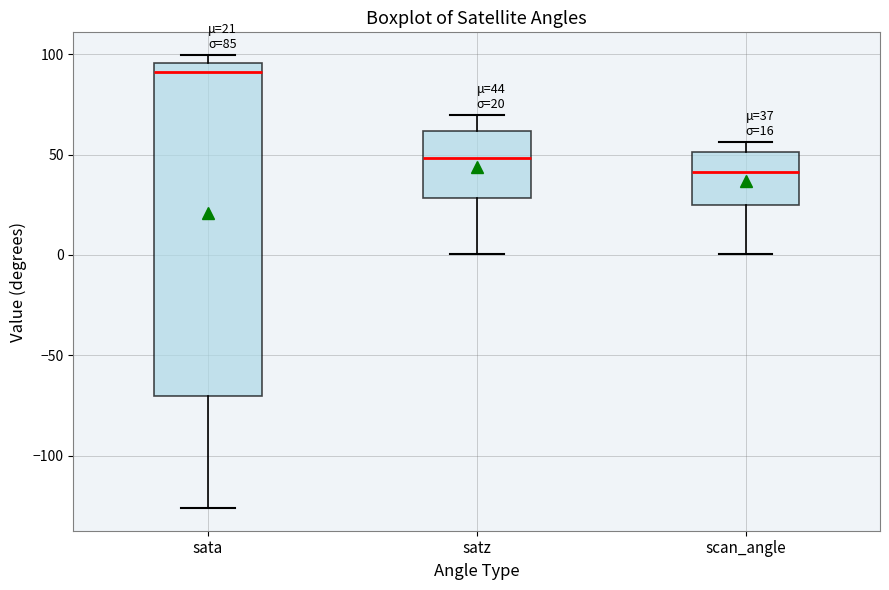

Which box is the tallest, from its lower edge to its upper edge?

sata